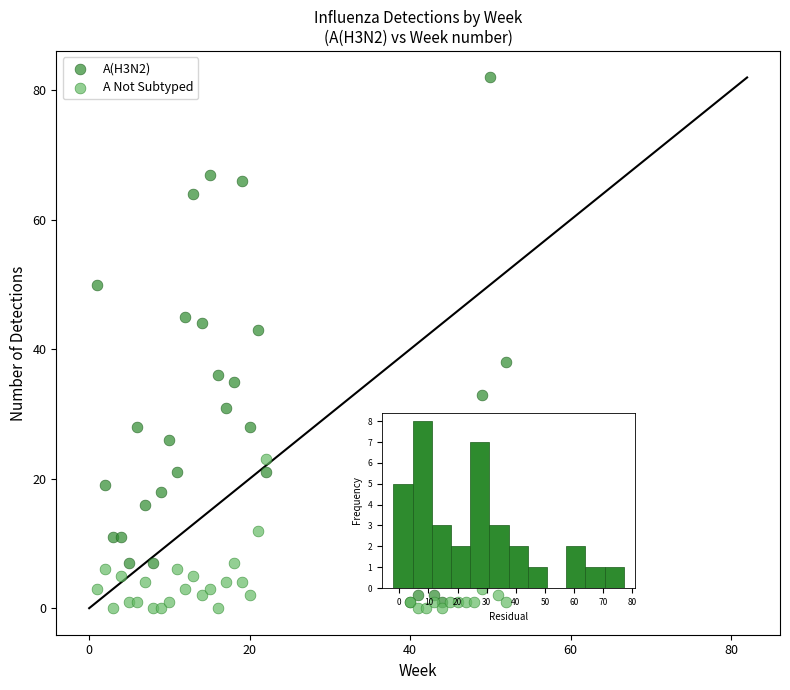

Which series has the widest spread of Y values?

A(H3N2)